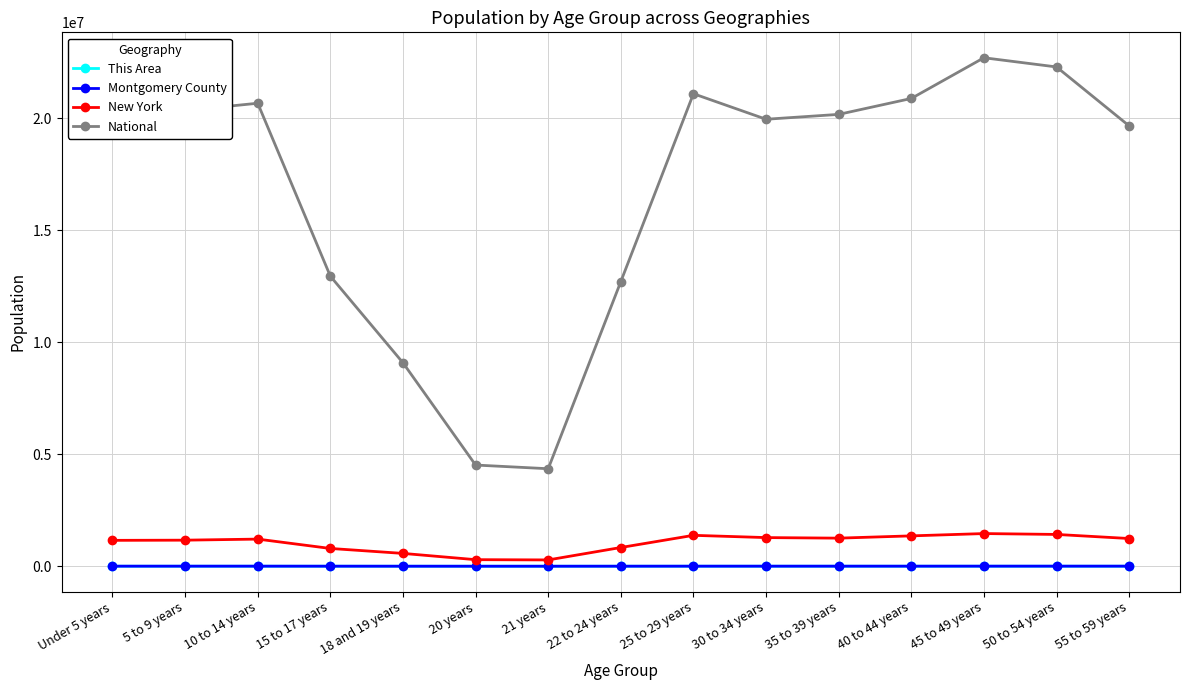

What is the label of the 11th point from the right?

18 and 19 years